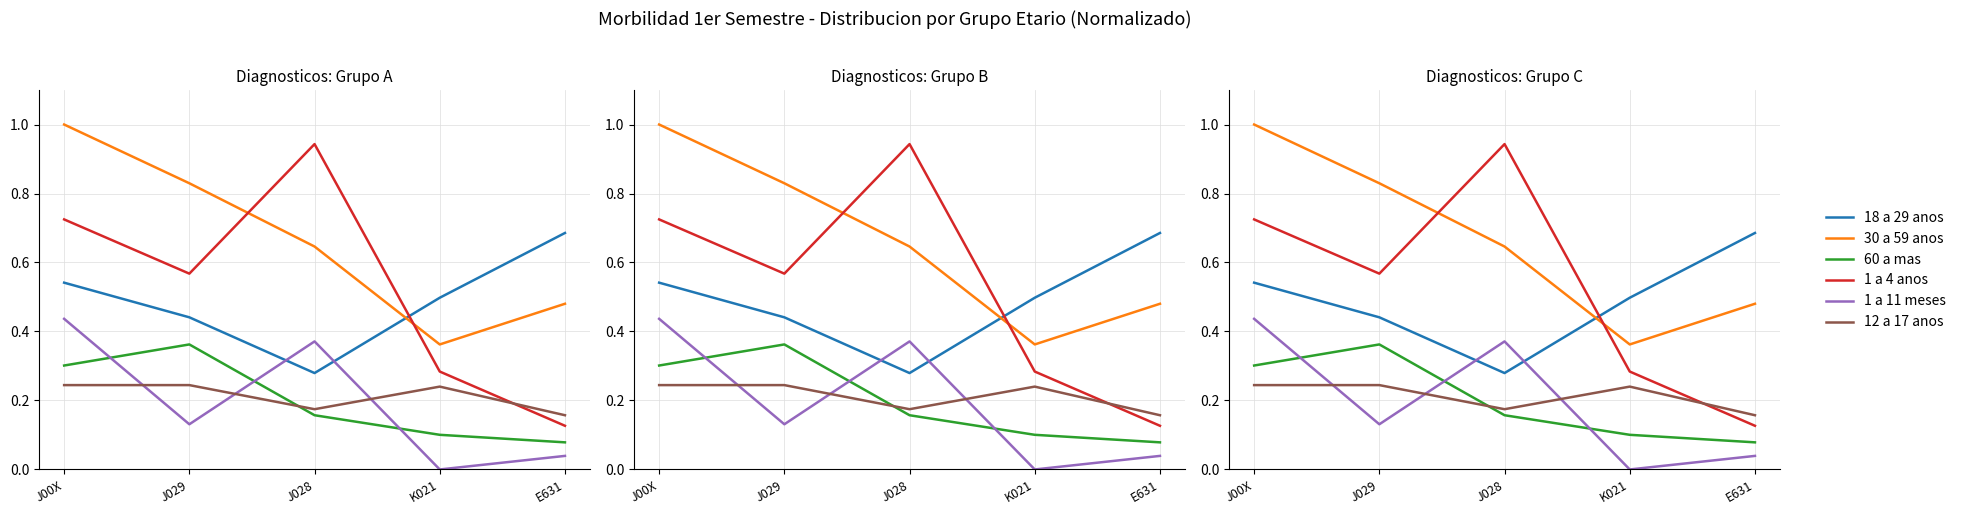

After their last crossing, which series has the higher values: 18 a 29 anos or 1 a 4 anos?

18 a 29 anos